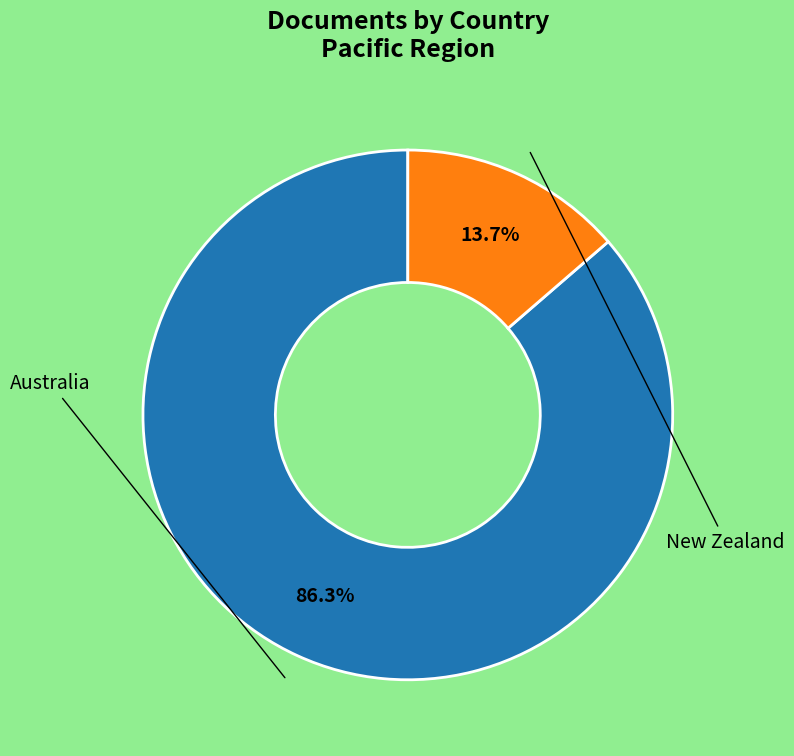

Is there a majority slice in this chart?

Yes